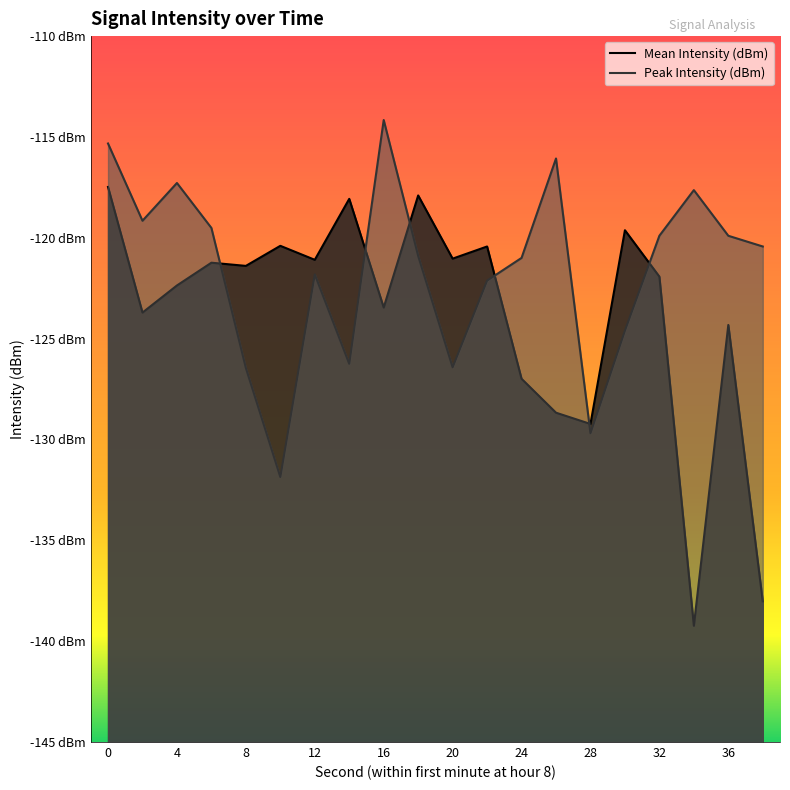

What is the sum of the Peak Intensity (dBm) values at 15 and 28?

-250.9